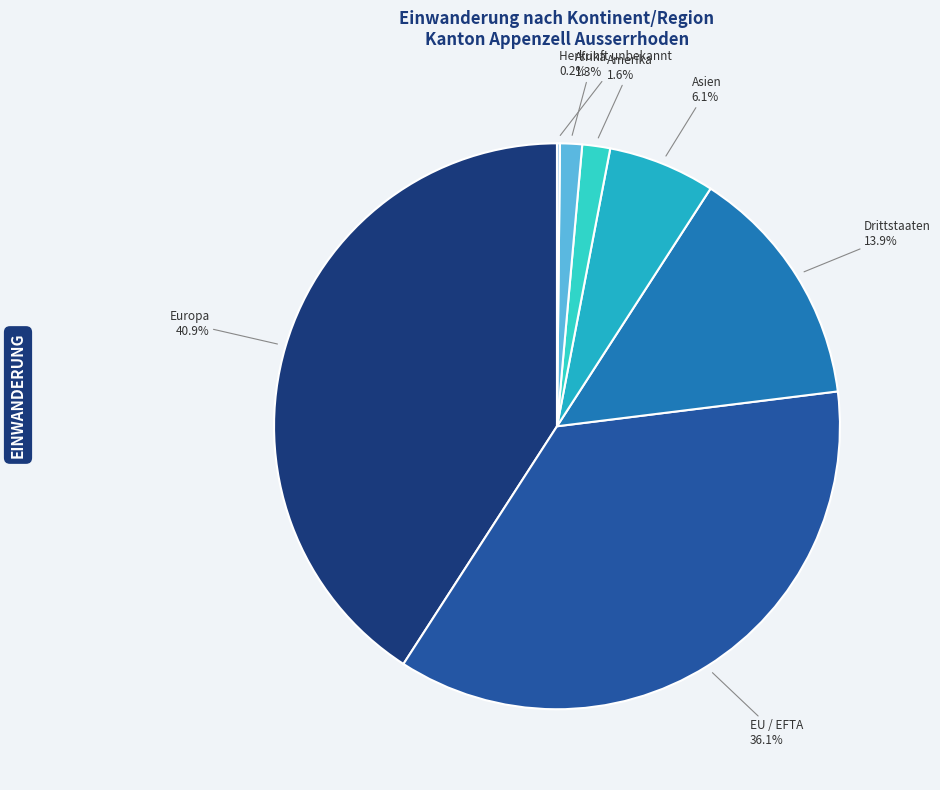

The Asien slice represents 21% of the pie. True or false?

False